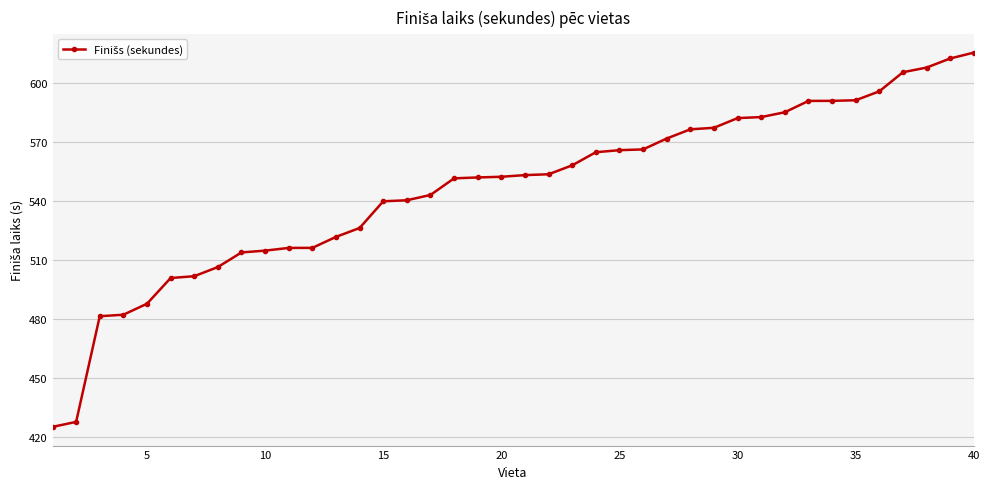

What is the smallest value displayed?

425.1